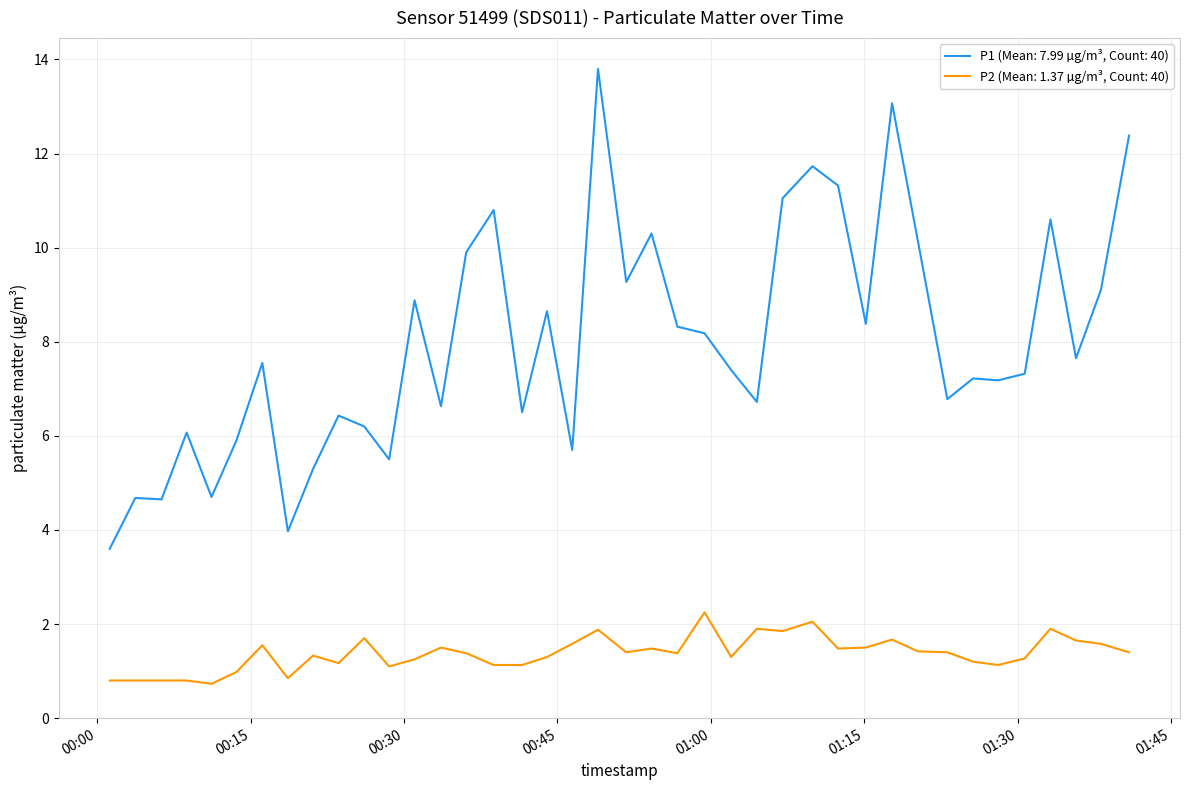

Does the chart have visible grid lines?

Yes